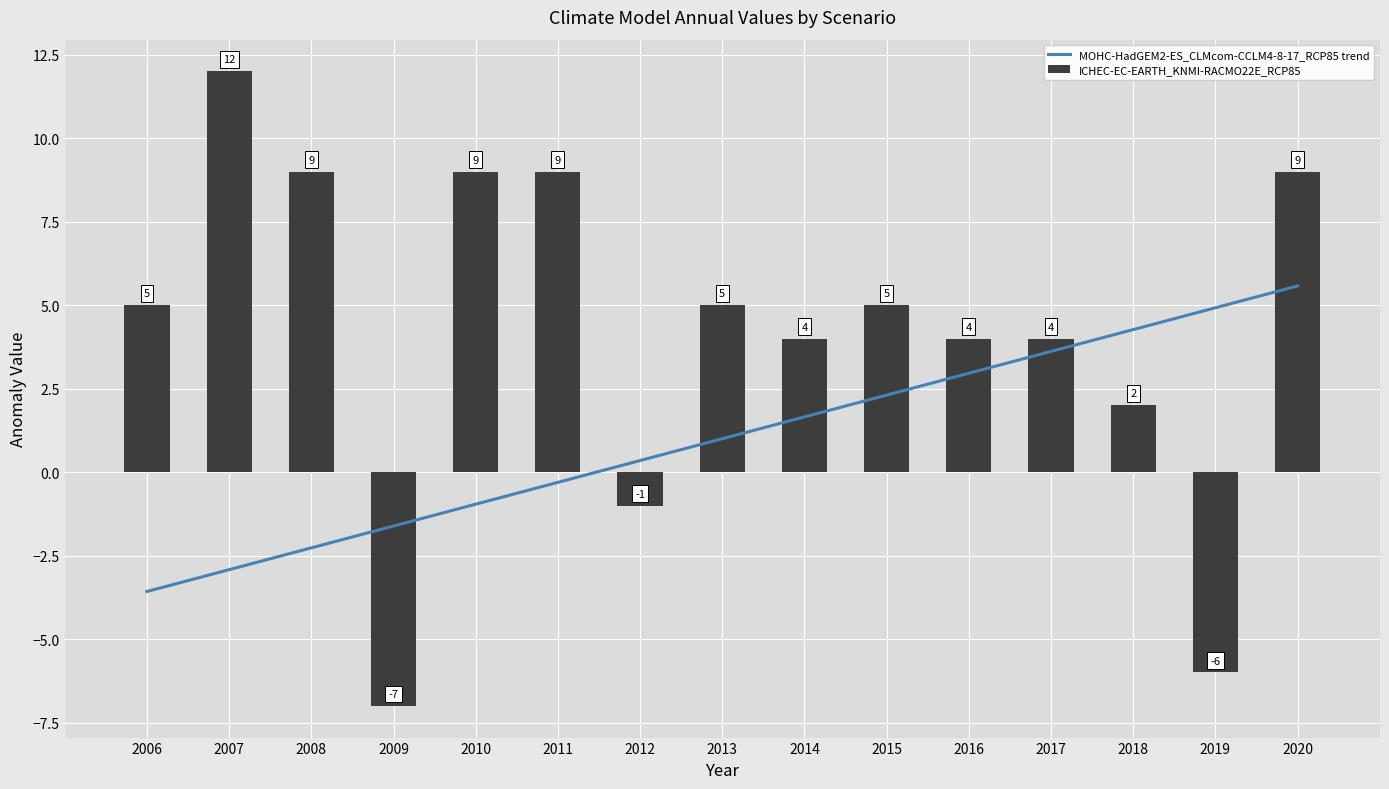

Reading right to left, extract all data points from this chart.

MOHC-HadGEM2-ES_CLMcom-CCLM4-8-17_RCP85 trend: 5.6	4.9	4.3	3.6	3.0	2.3	1.7	1.0	0.3	-0.3	-1.0	-1.6	-2.3	-2.9	-3.6
ICHEC-EC-EARTH_KNMI-RACMO22E_RCP85: 9.0	-6.0	2.0	4.0	4.0	5.0	4.0	5.0	-1.0	9.0	9.0	-7.0	9.0	12.0	5.0